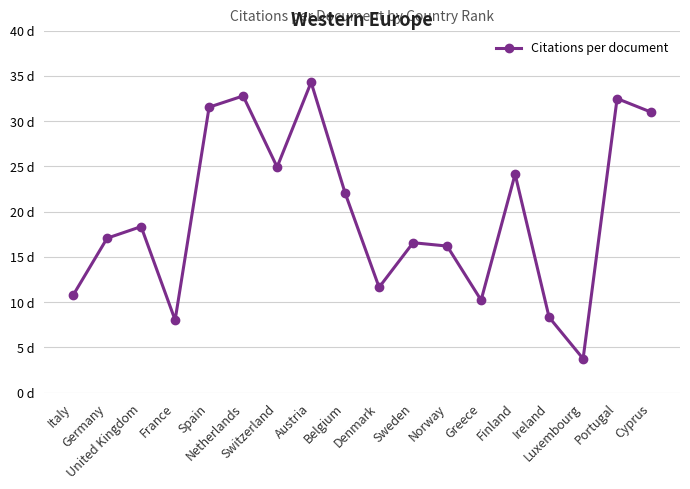

Is this an area chart (filled region under the line)?

No